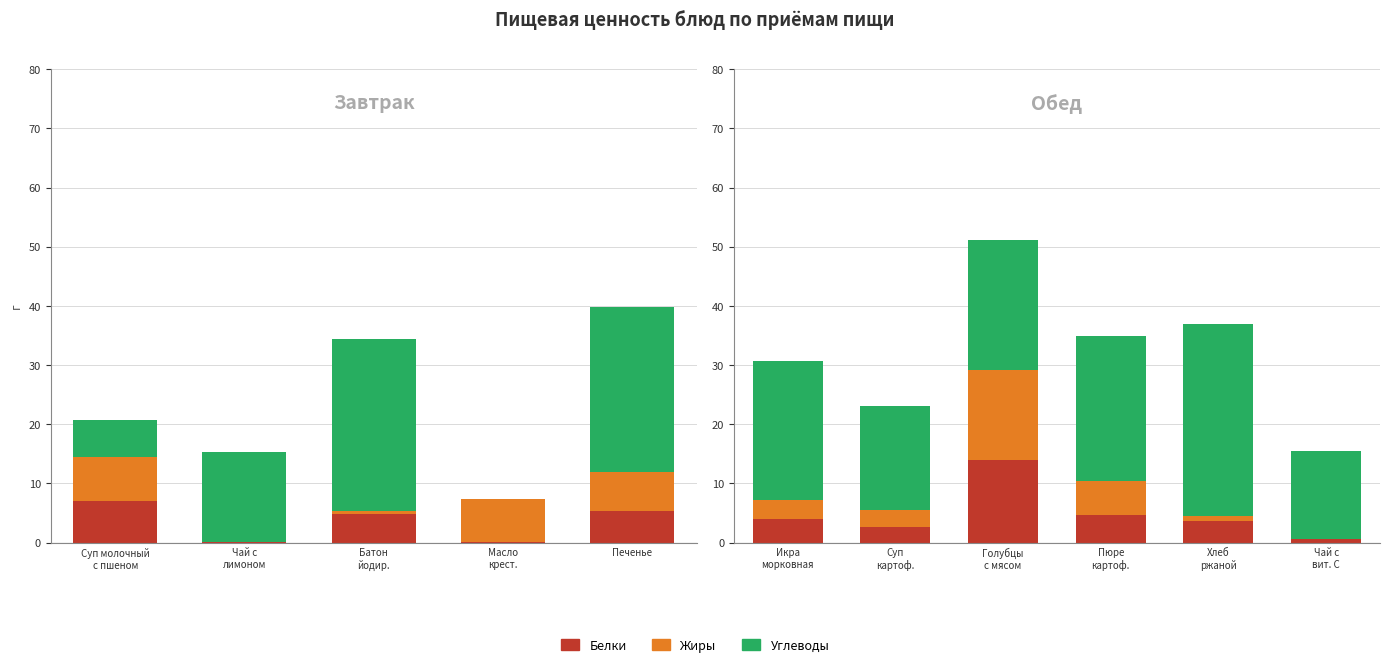

What is the approximate value of Белки at Чай с
лимоном?

0.1